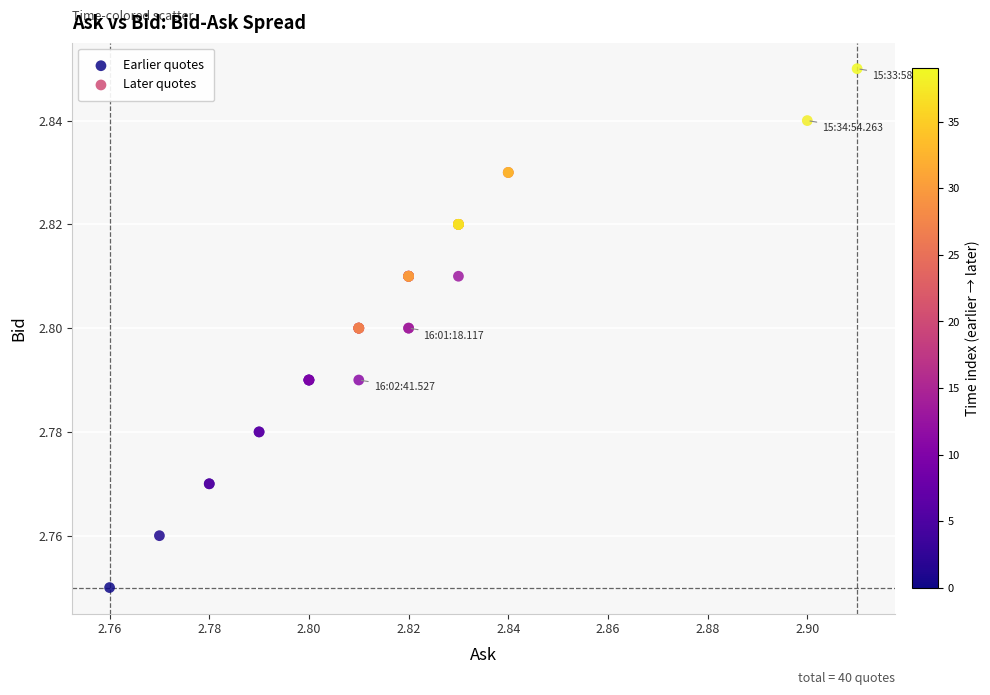

Which series has the largest Y range (max minus min)?

Earlier quotes